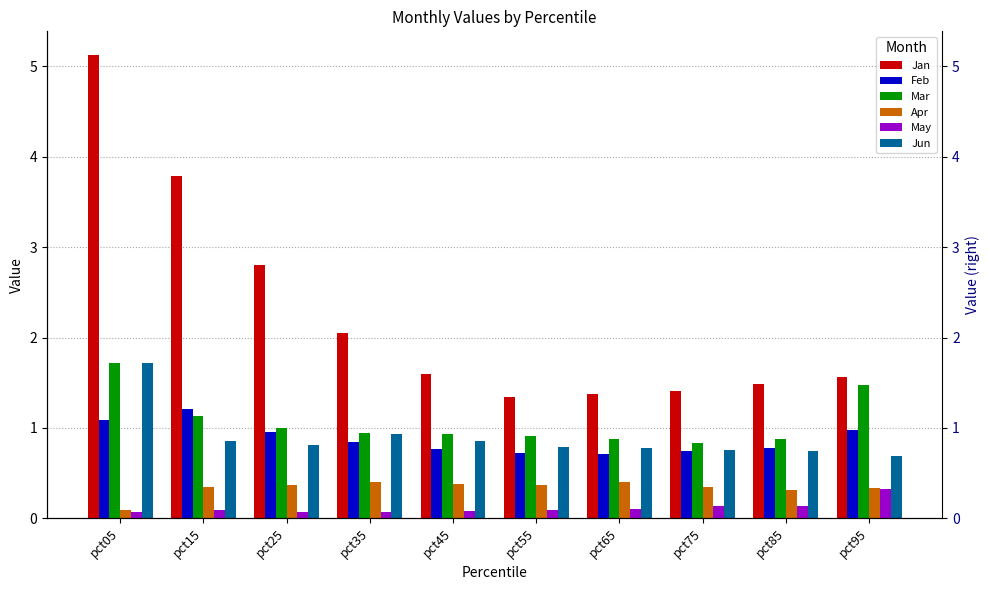

Between pct65 and pct75, which series saw the biggest shift?

Apr